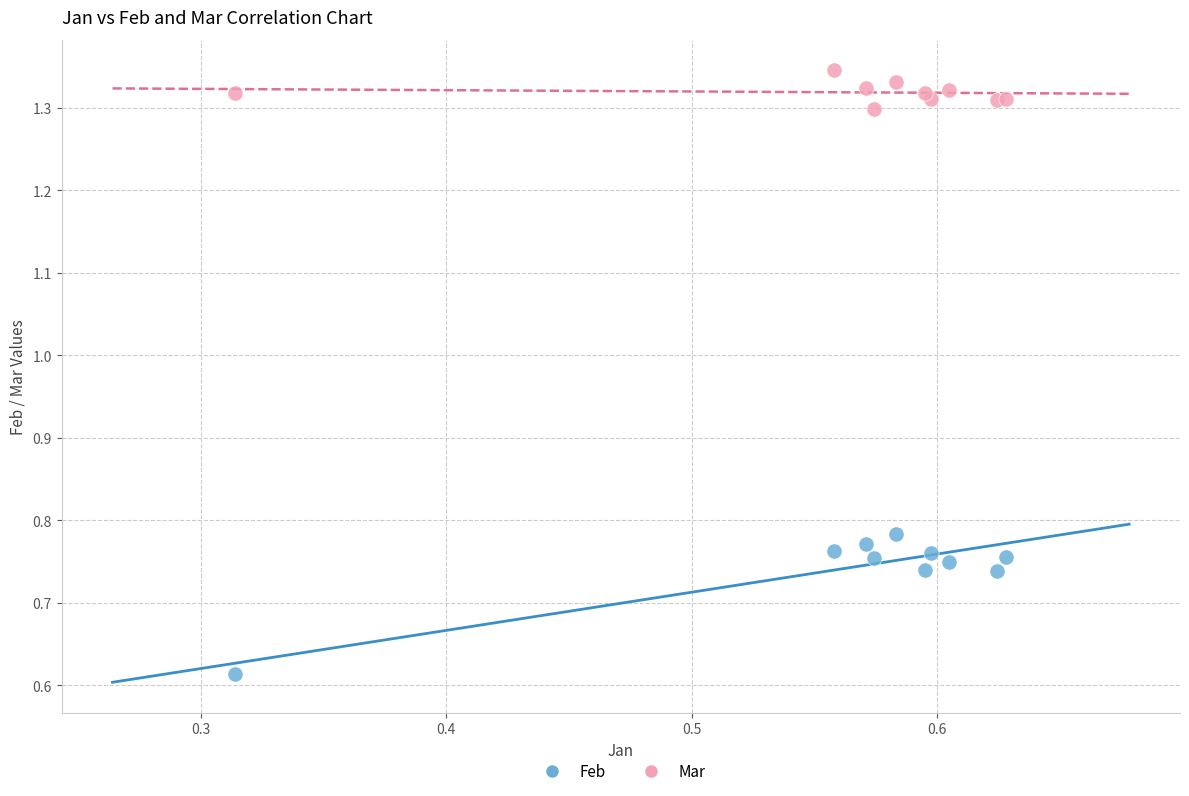

Which series contains the highest Y value?

Mar